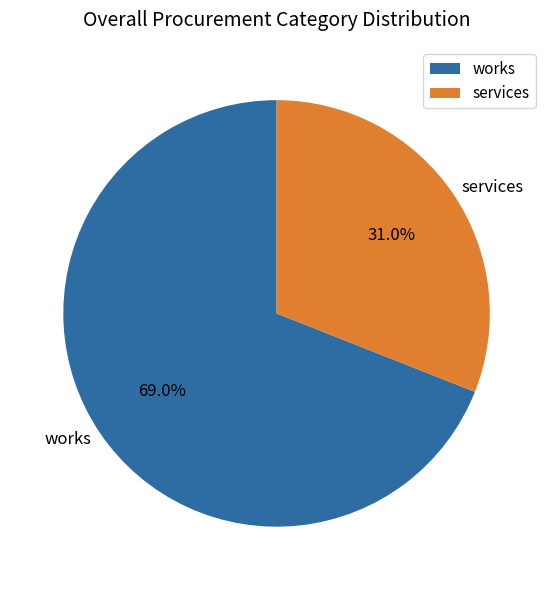

Is there any slice that represents more than half of the pie?

Yes